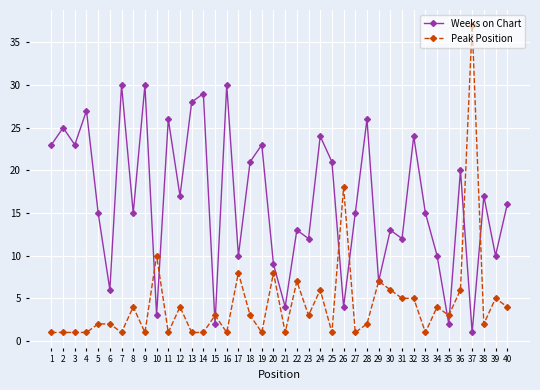

The Weeks on Chart series shows 15 at 5. True or false?

True